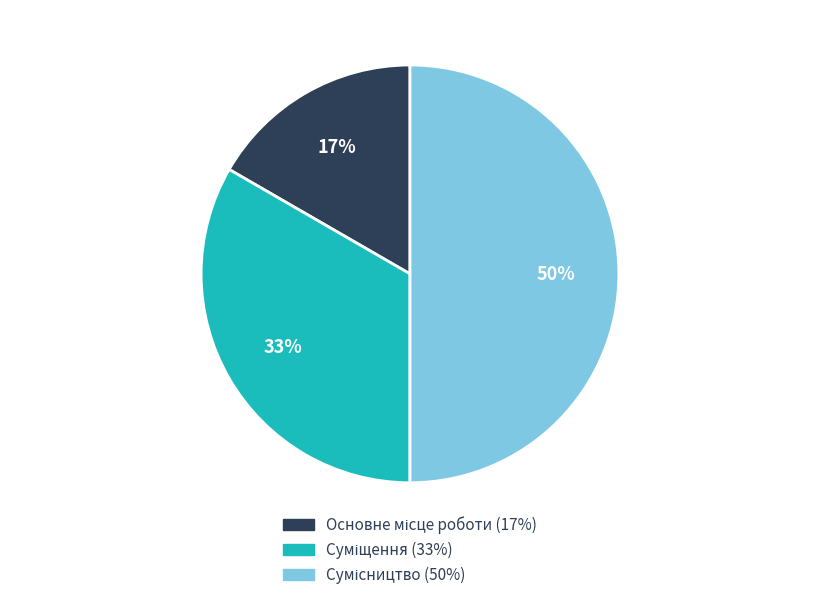

To the nearest percent, what is the difference between the largest and smallest slice percentages?

33%